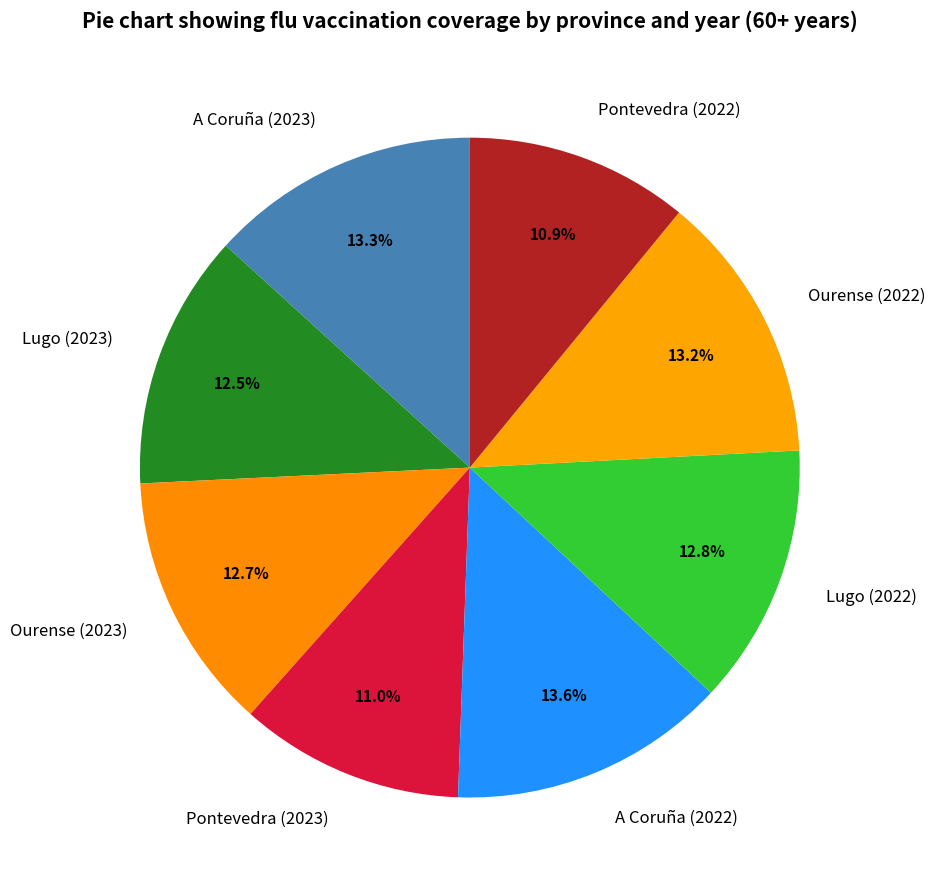

Is there a majority slice in this chart?

No